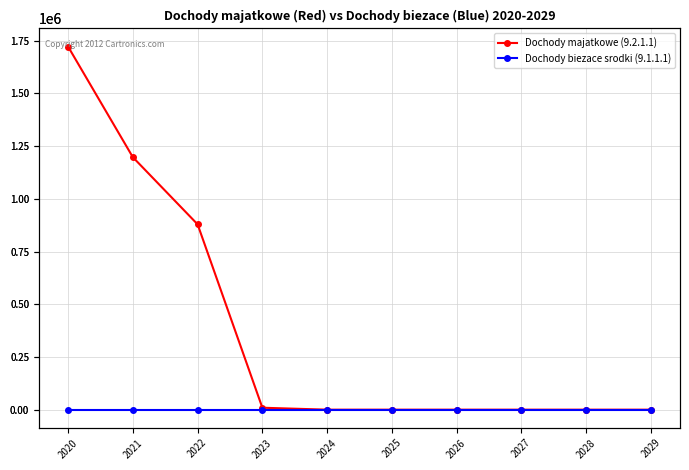

Reading left to right, what are all the values shown in this chart?

Dochody majatkowe (9.2.1.1): 2020=1722105	2021=1197605	2022=879122	2023=9218	2024=0	2025=0	2026=0	2027=0	2028=0	2029=0
Dochody biezace srodki (9.1.1.1): 2020=0	2021=0	2022=0	2023=0	2024=0	2025=0	2026=0	2027=0	2028=0	2029=0